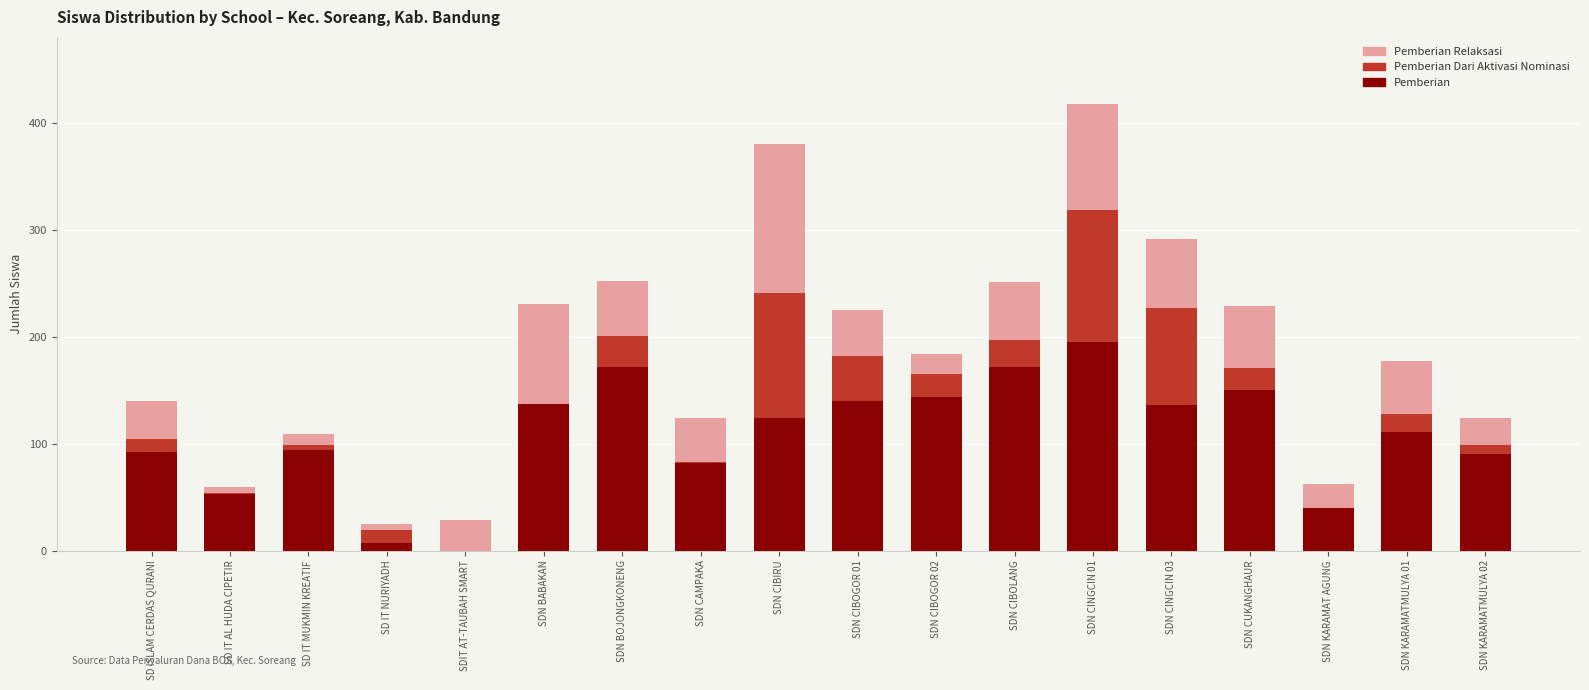

What is the total value across all series at SDIT AT-TAUBAH SMART?

29